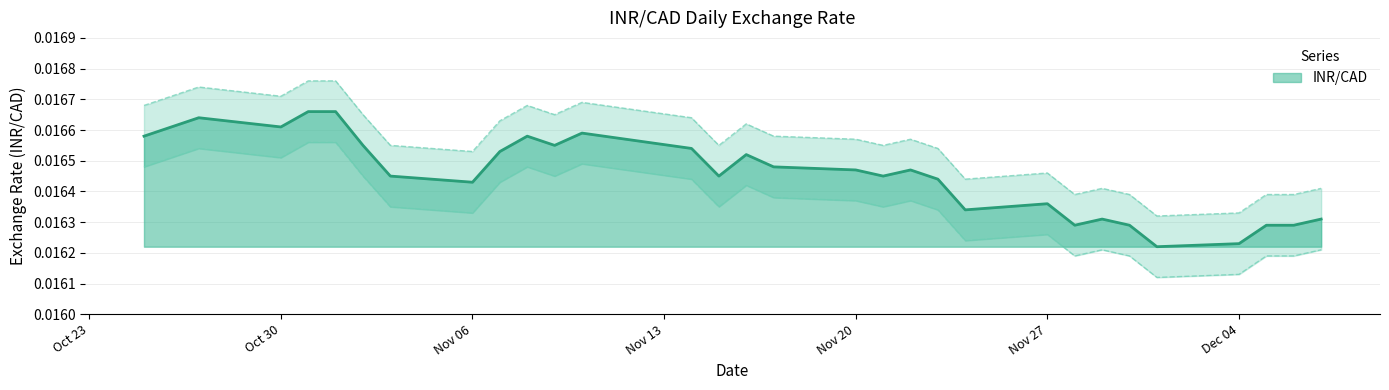

Does the chart display data point markers on the line(s)?

No